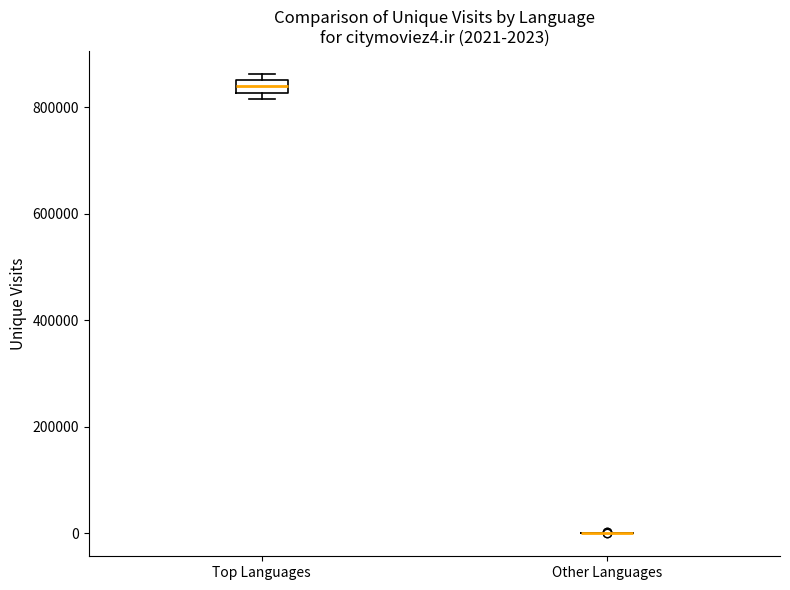

Comparing the boxes themselves (not the whiskers), which one is the tallest?

Top Languages